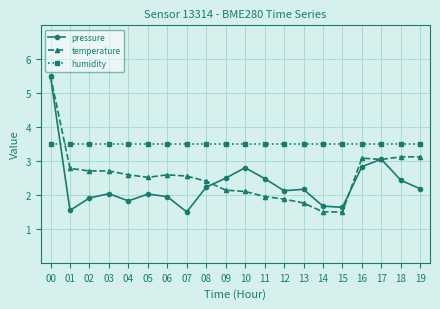

What are all the series names shown in the legend?

pressure, temperature, humidity